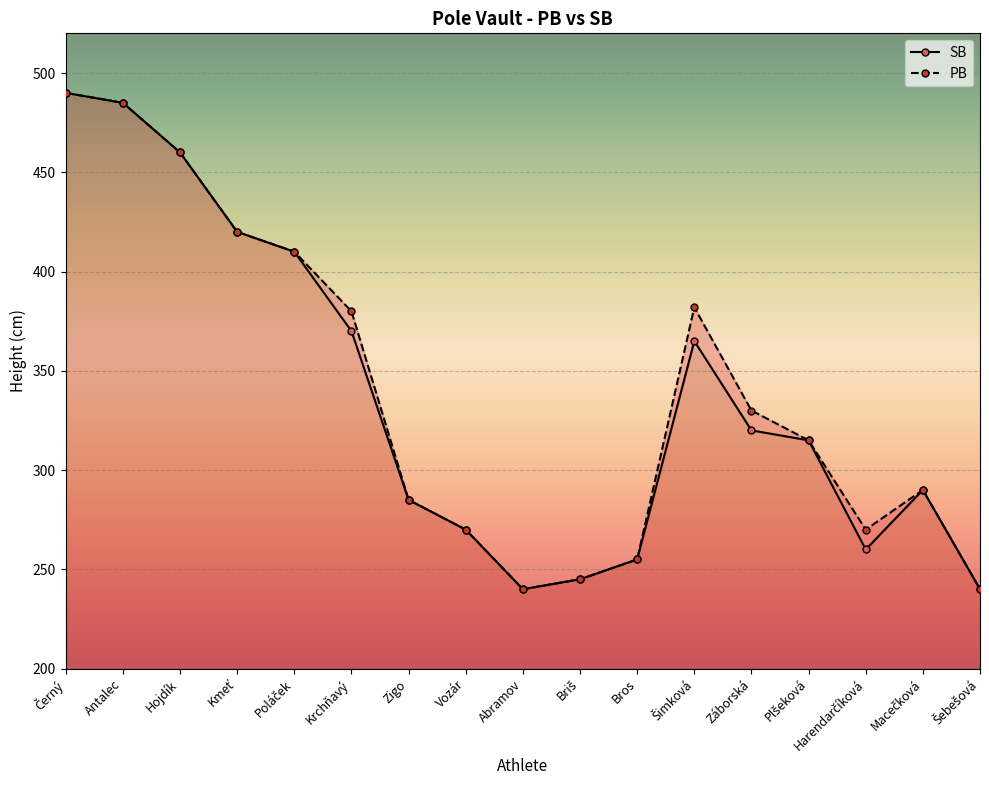

What is the average value of the SB series?

336